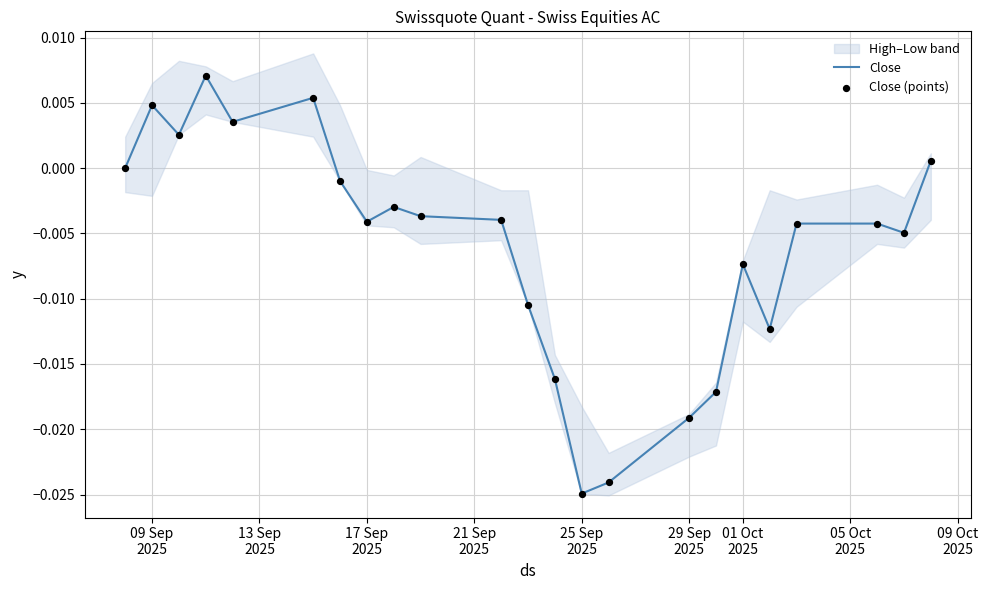

At how many categories does at least one series exceed 0?

6